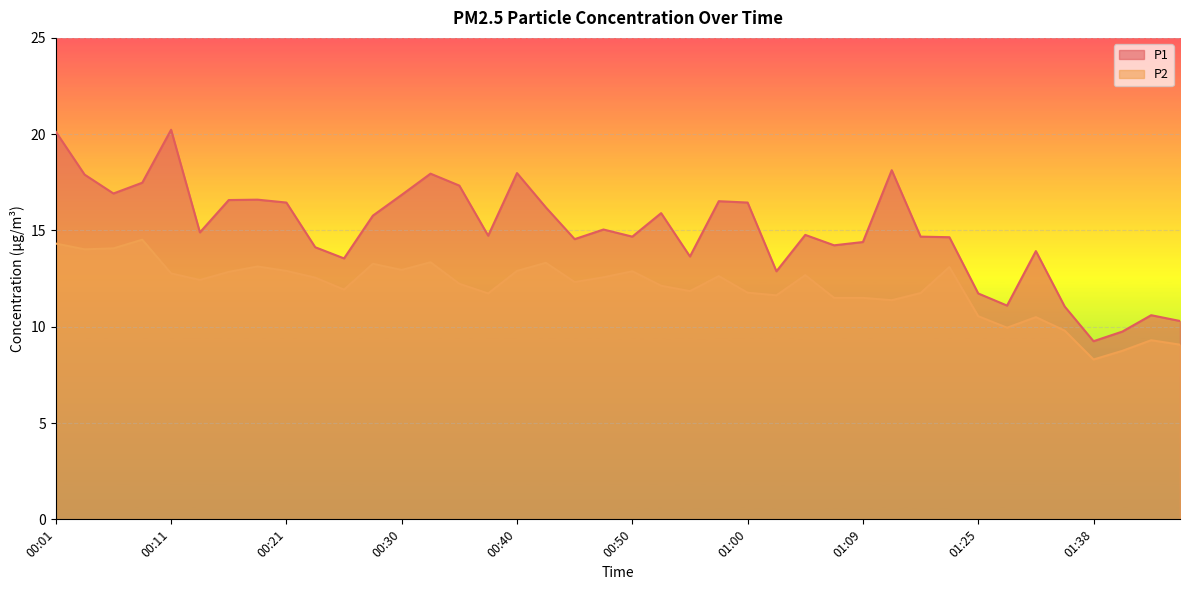

What is the difference between the P2 values at 00:38 and 00:21?

1.2